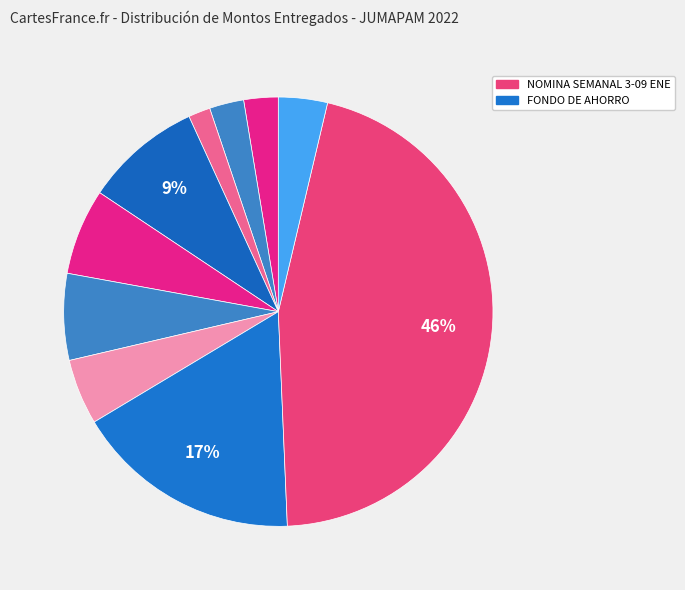

How many segments does this pie chart have?

10